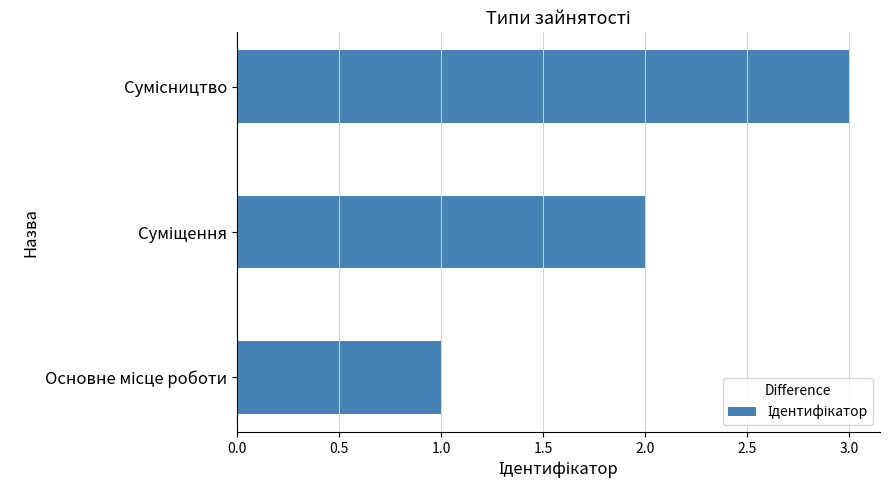

What is the maximum value shown in the chart?

3